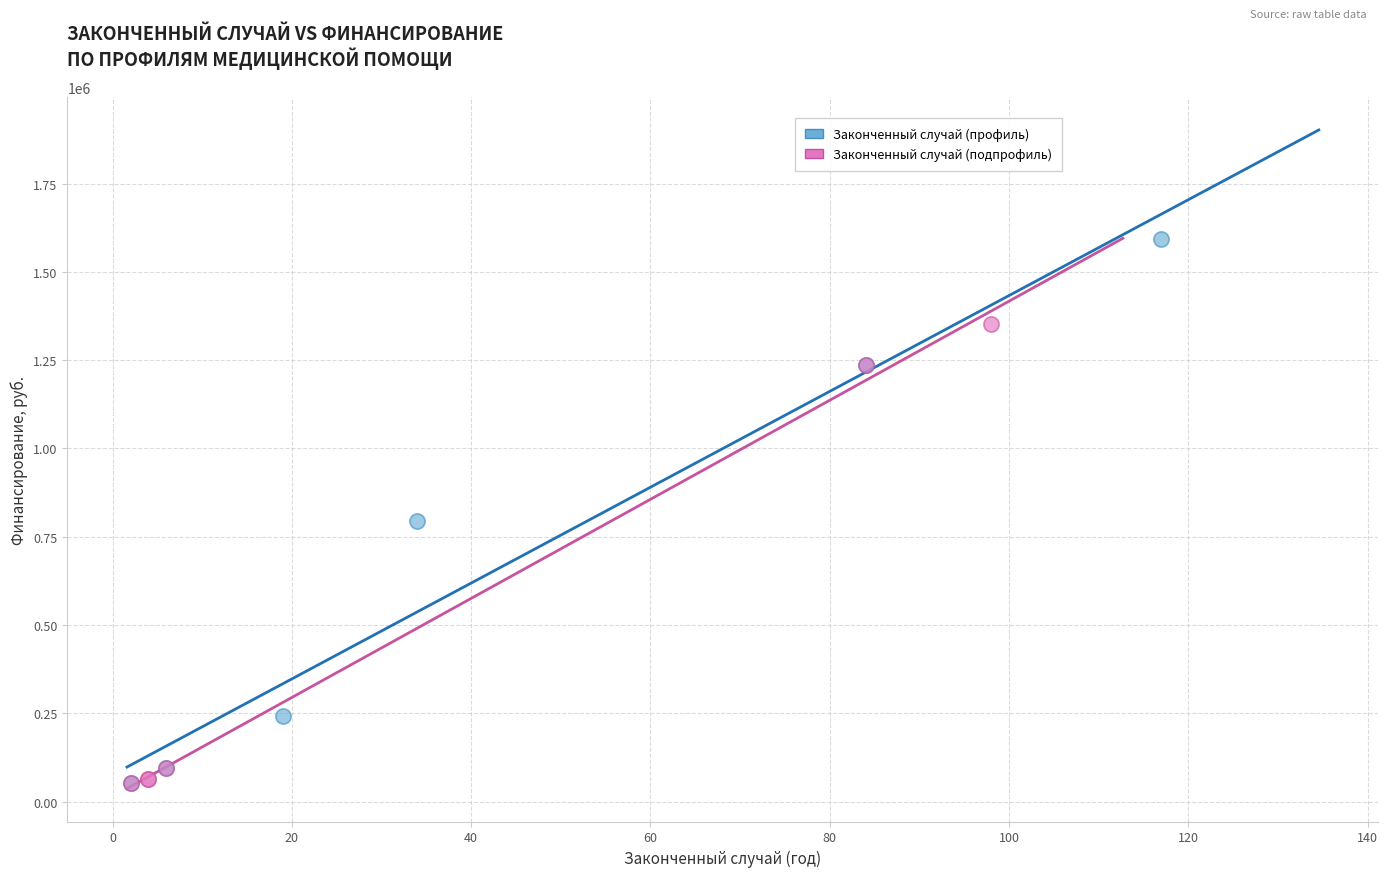

Which series reaches the maximum Y coordinate?

Законченный случай (профиль)